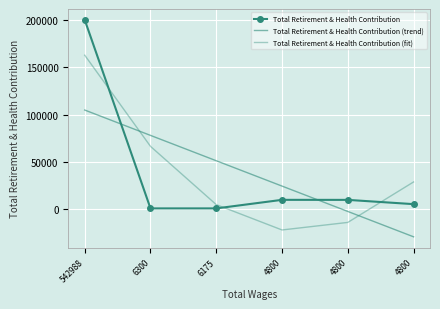

How many values in the Total Retirement & Health Contribution series exceed 9293?

2